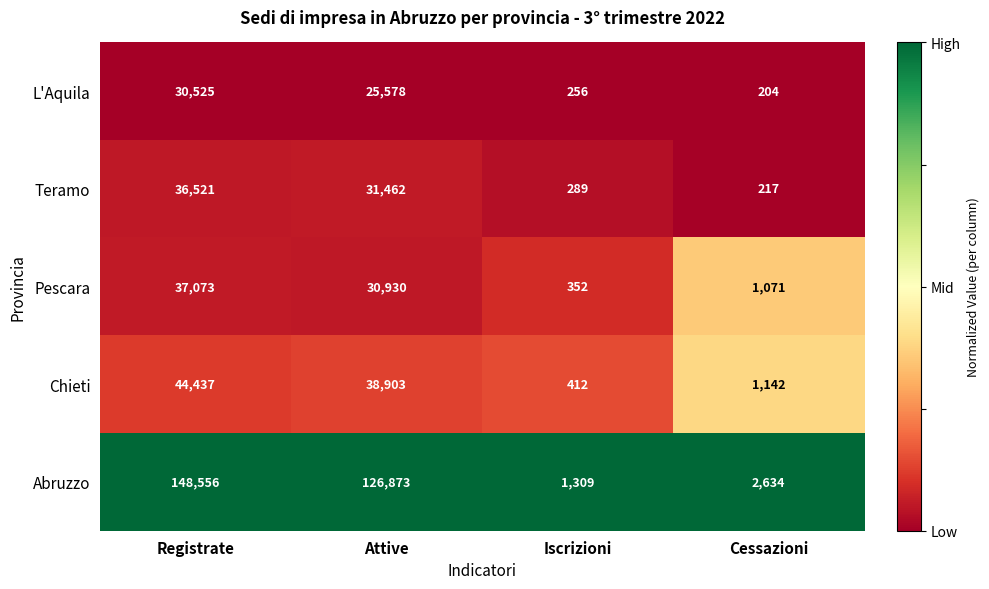

The Chieti series shows 412 at Iscrizioni. True or false?

True